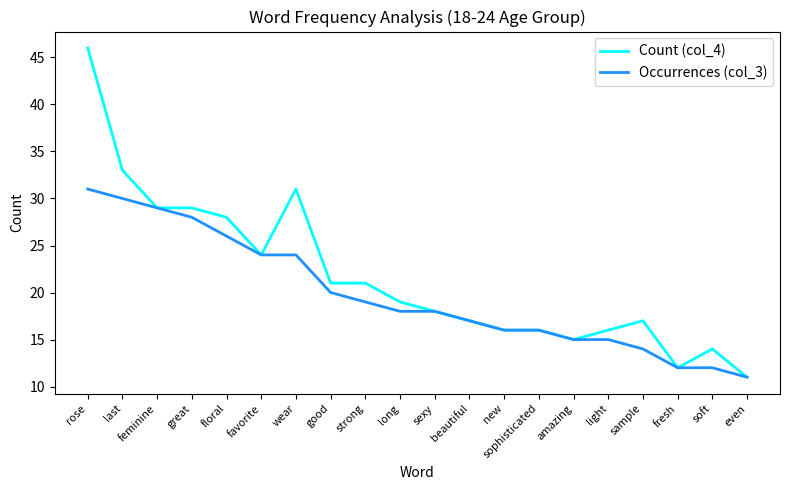

How many categories are shown in the chart?

20